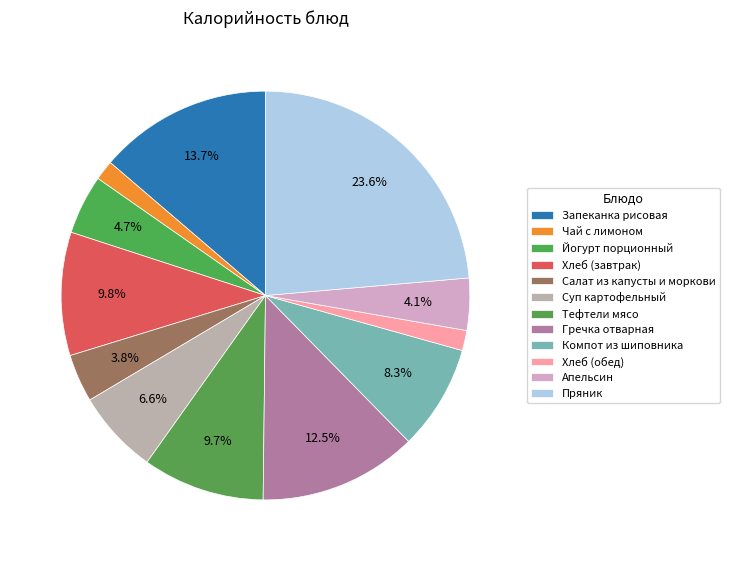

True or false: Пряник accounts for 15% of the total.

False